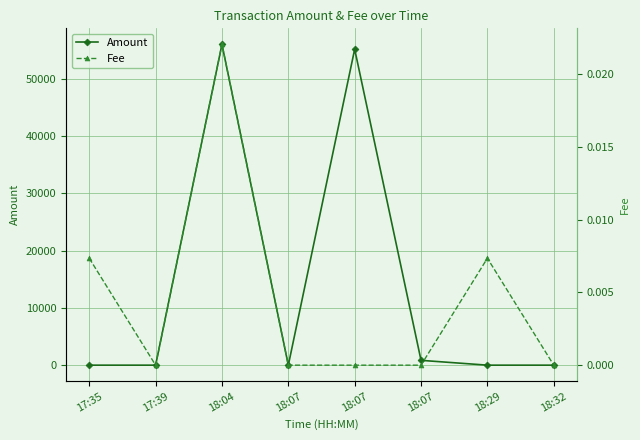

True or false: Fee and Amount cross at least once.

False